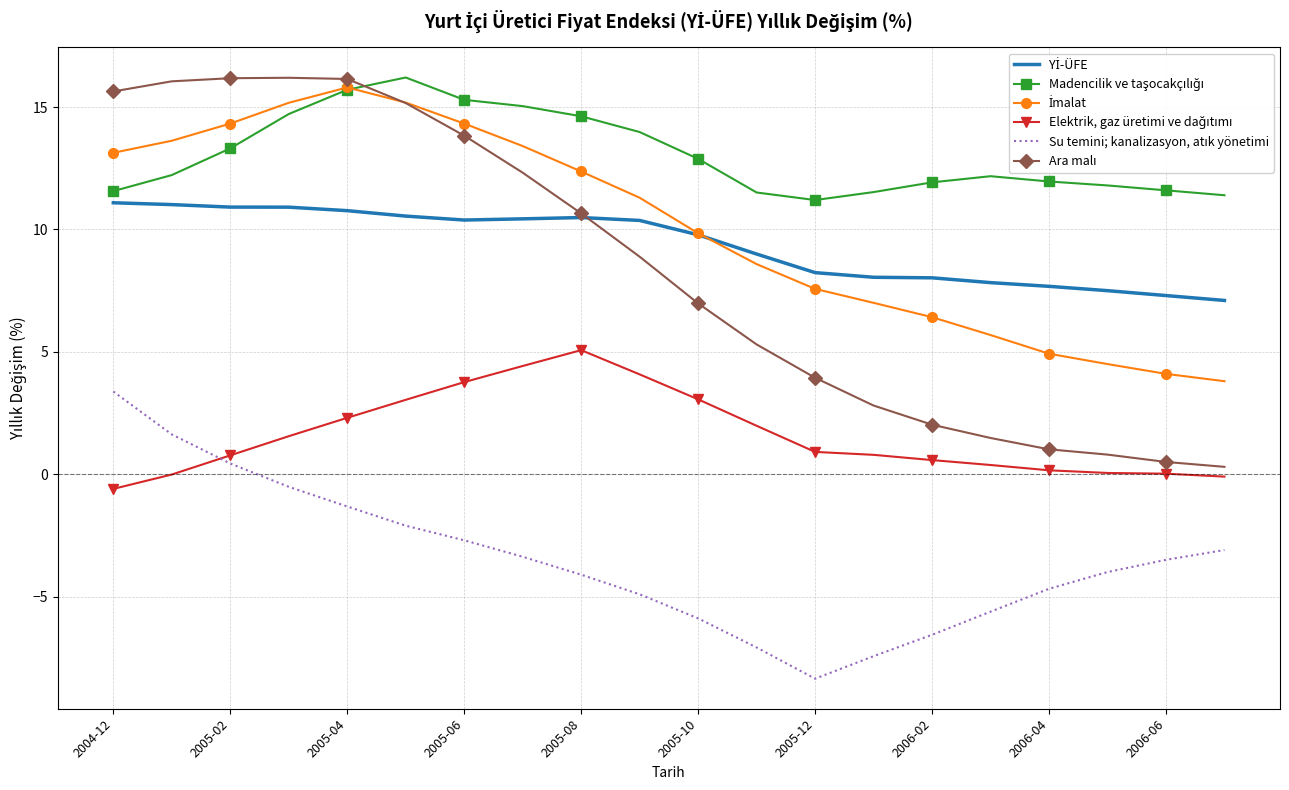

What is the maximum value shown in the chart?

16.2